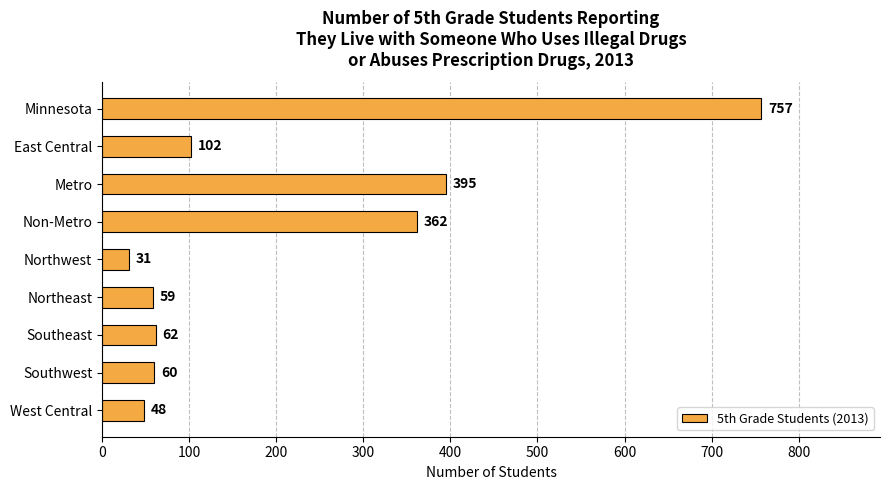

What is the difference between the maximum and second lowest values?

709